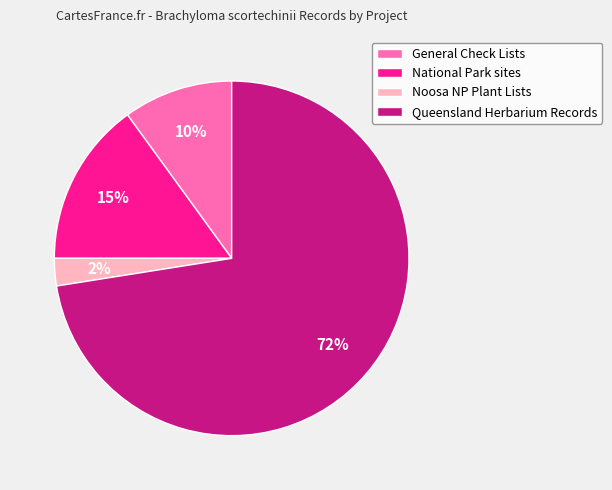

To the nearest percent, what is the average slice percentage?

25%